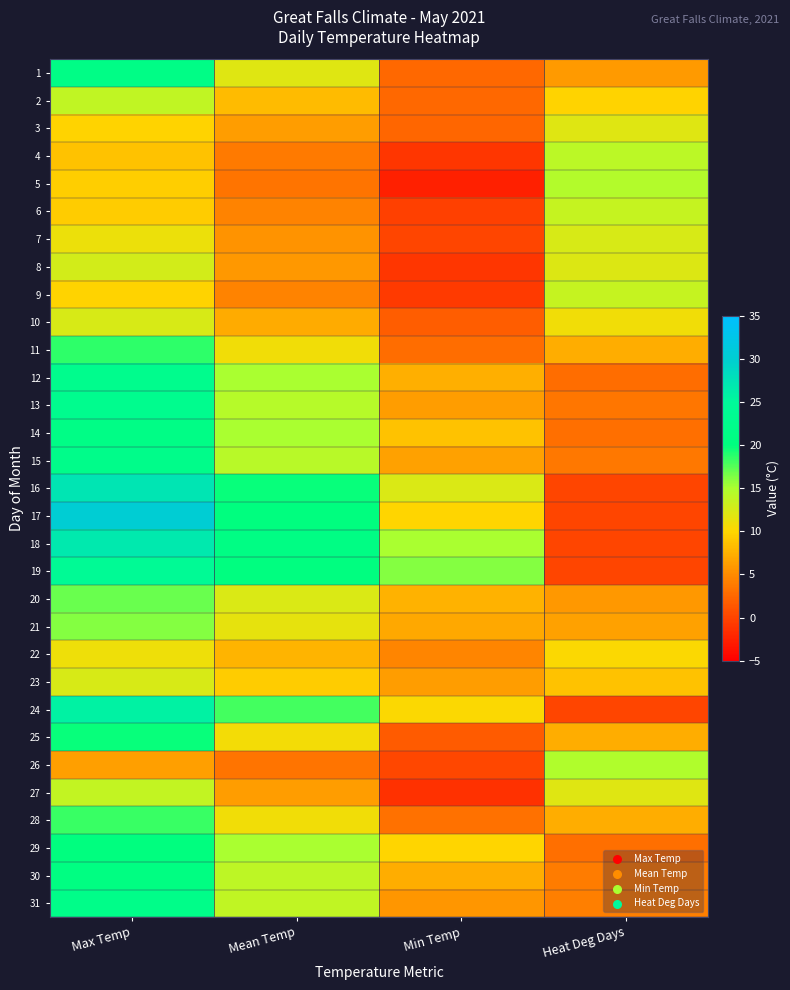

Reading left to right, extract all data points from this chart.

1: Max Temp=21.3	Mean Temp=12.0	Min Temp=2.6	Heat Deg Days=6.0
2: Max Temp=13.9	Mean Temp=8.2	Min Temp=2.5	Heat Deg Days=9.8
3: Max Temp=9.8	Mean Temp=6.1	Min Temp=2.4	Heat Deg Days=11.9
4: Max Temp=8.7	Mean Temp=3.8	Min Temp=-1.0	Heat Deg Days=14.2
5: Max Temp=9.5	Mean Temp=3.4	Min Temp=-2.6	Heat Deg Days=14.6
6: Max Temp=9.3	Mean Temp=4.5	Min Temp=-0.3	Heat Deg Days=13.5
7: Max Temp=11.2	Mean Temp=5.6	Min Temp=0.0	Heat Deg Days=12.4
8: Max Temp=12.8	Mean Temp=5.9	Min Temp=-1.0	Heat Deg Days=12.1
9: Max Temp=9.7	Mean Temp=4.5	Min Temp=-0.7	Heat Deg Days=13.5
10: Max Temp=12.4	Mean Temp=7.1	Min Temp=1.8	Heat Deg Days=10.9
11: Max Temp=18.6	Mean Temp=10.8	Min Temp=2.9	Heat Deg Days=7.2
12: Max Temp=22.7	Mean Temp=15.1	Min Temp=7.4	Heat Deg Days=2.9
13: Max Temp=22.9	Mean Temp=14.5	Min Temp=6.1	Heat Deg Days=3.5
14: Max Temp=21.3	Mean Temp=15.0	Min Temp=8.6	Heat Deg Days=3.0
15: Max Temp=22.1	Mean Temp=14.3	Min Temp=6.5	Heat Deg Days=3.7
16: Max Temp=27.2	Mean Temp=19.8	Min Temp=12.3	Heat Deg Days=0.0
17: Max Temp=30.3	Mean Temp=20.1	Min Temp=9.9	Heat Deg Days=0.0
18: Max Temp=26.8	Mean Temp=21.0	Min Temp=15.1	Heat Deg Days=0.0
19: Max Temp=24.2	Mean Temp=20.2	Min Temp=16.1	Heat Deg Days=0.0
20: Max Temp=16.9	Mean Temp=12.2	Min Temp=7.5	Heat Deg Days=5.8
21: Max Temp=16.1	Mean Temp=11.5	Min Temp=6.9	Heat Deg Days=6.5
22: Max Temp=11.0	Mean Temp=7.8	Min Temp=4.6	Heat Deg Days=10.2
23: Max Temp=12.4	Mean Temp=9.3	Min Temp=6.1	Heat Deg Days=8.7
24: Max Temp=25.9	Mean Temp=18.1	Min Temp=10.3	Heat Deg Days=0.0
25: Max Temp=19.8	Mean Temp=10.7	Min Temp=1.6	Heat Deg Days=7.3
26: Max Temp=6.3	Mean Temp=3.3	Min Temp=0.3	Heat Deg Days=14.7
27: Max Temp=13.7	Mean Temp=6.1	Min Temp=-1.4	Heat Deg Days=11.9
28: Max Temp=18.3	Mean Temp=10.8	Min Temp=3.2	Heat Deg Days=7.2
29: Max Temp=20.0	Mean Temp=15.0	Min Temp=9.9	Heat Deg Days=3.0
30: Max Temp=20.7	Mean Temp=14.0	Min Temp=7.3	Heat Deg Days=4.0
31: Max Temp=22.0	Mean Temp=13.8	Min Temp=5.7	Heat Deg Days=4.2